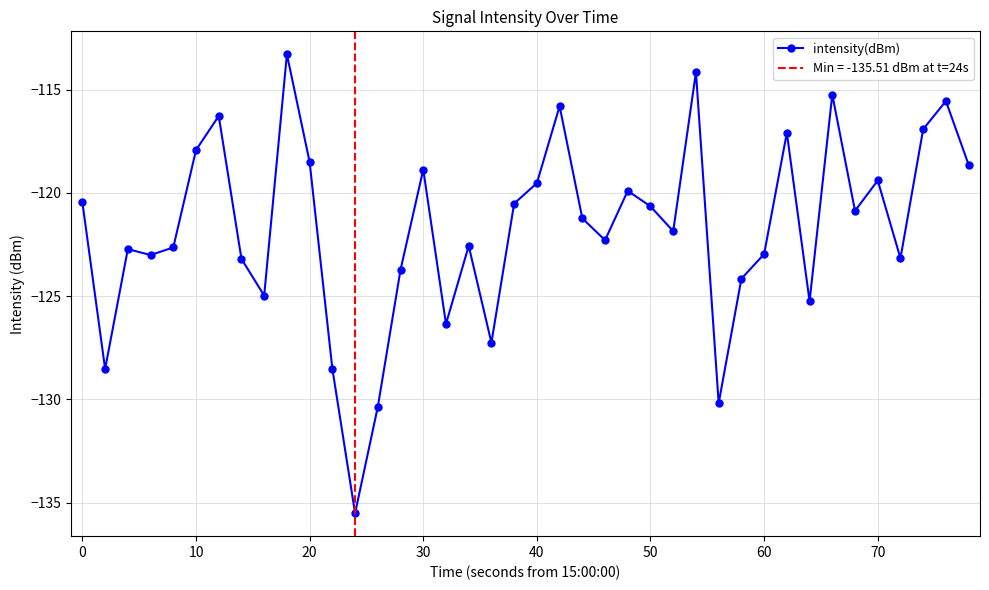

Count the number of data series in this chart.

1